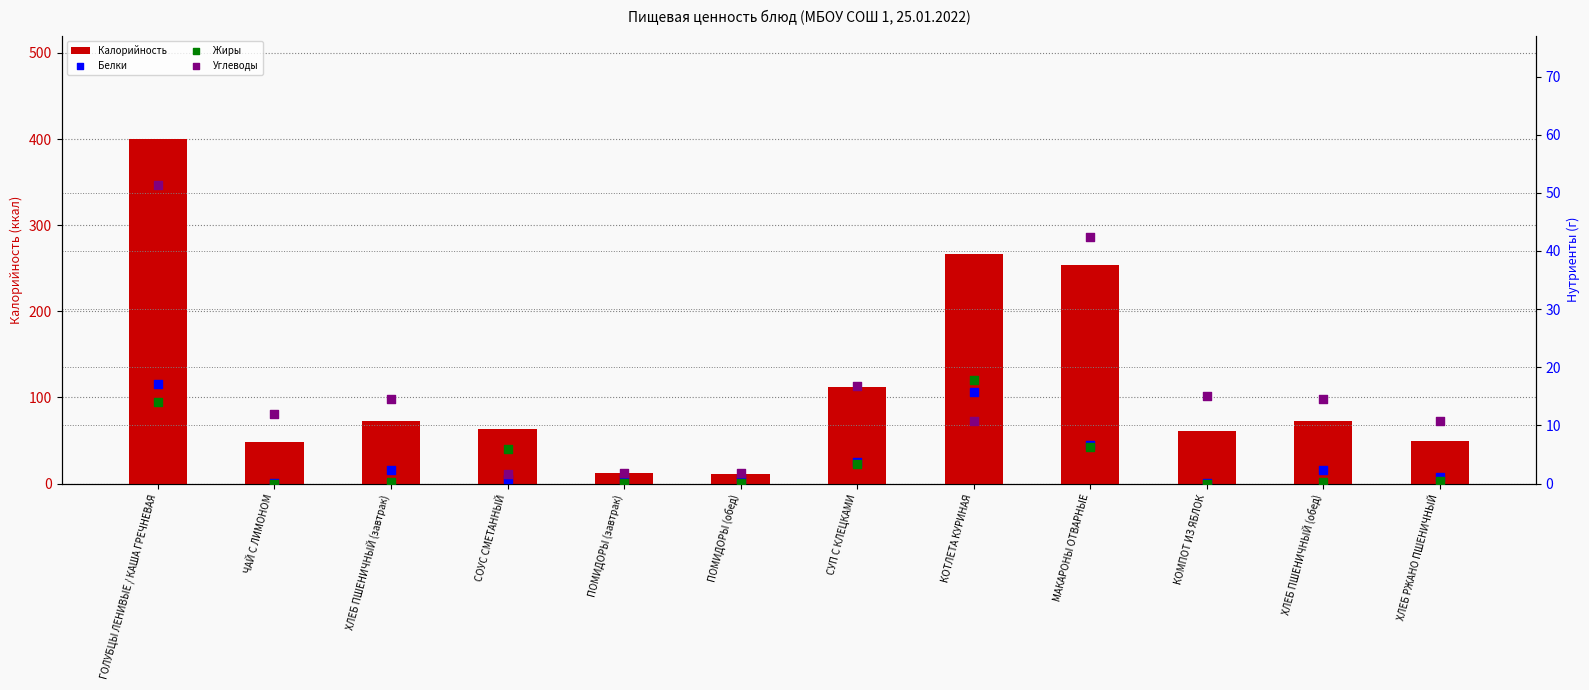

Which series has the largest Y range (max minus min)?

Калорийность